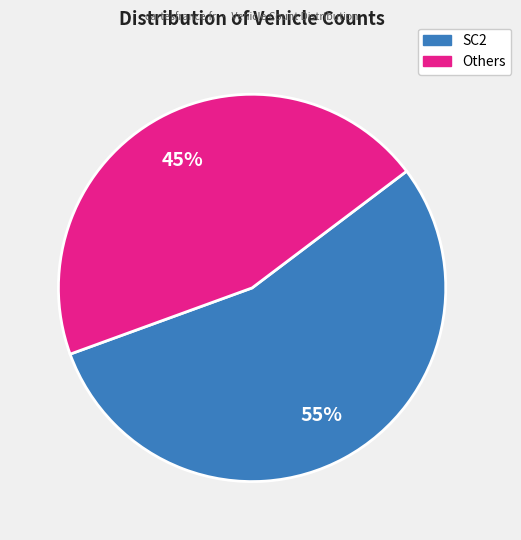

To the nearest percent, what is the average slice percentage?

50%